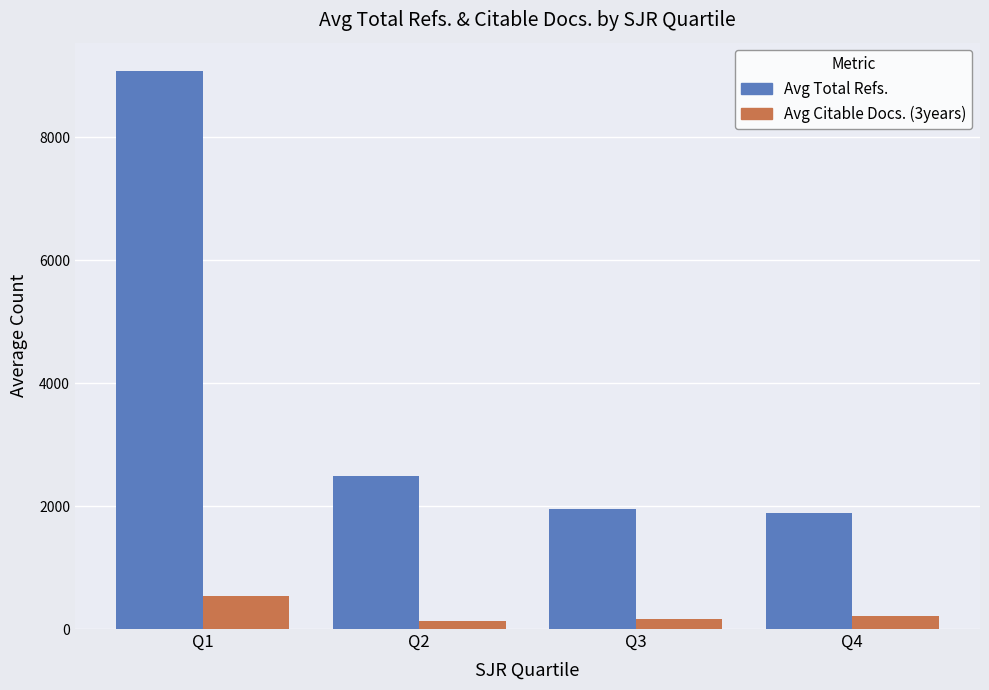

Rank the series by their average value, from highest to lowest.

Avg Total Refs., Avg Citable Docs. (3years)